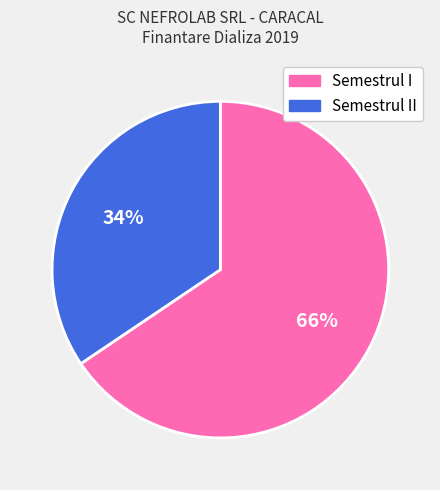

To the nearest percent, what is the average slice percentage?

50%